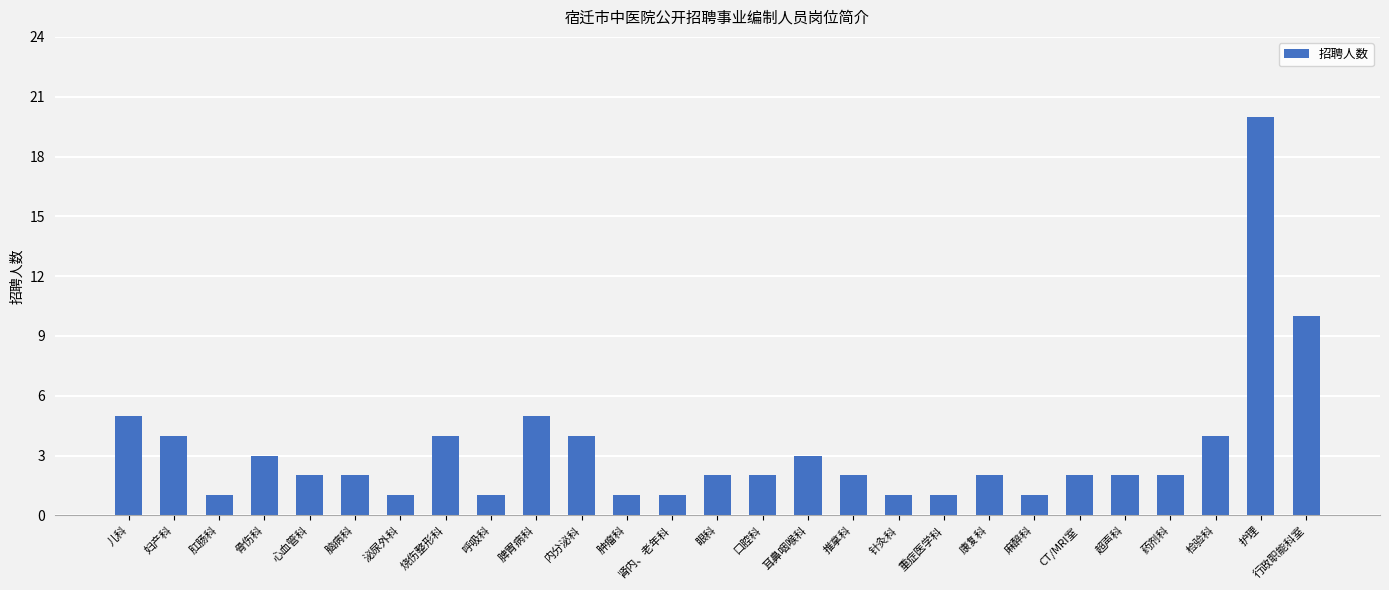

Reading right to left, transcribe all the data shown in this chart.

10	20	4	2	2	2	1	2	1	1	2	3	2	2	1	1	4	5	1	4	1	2	2	3	1	4	5